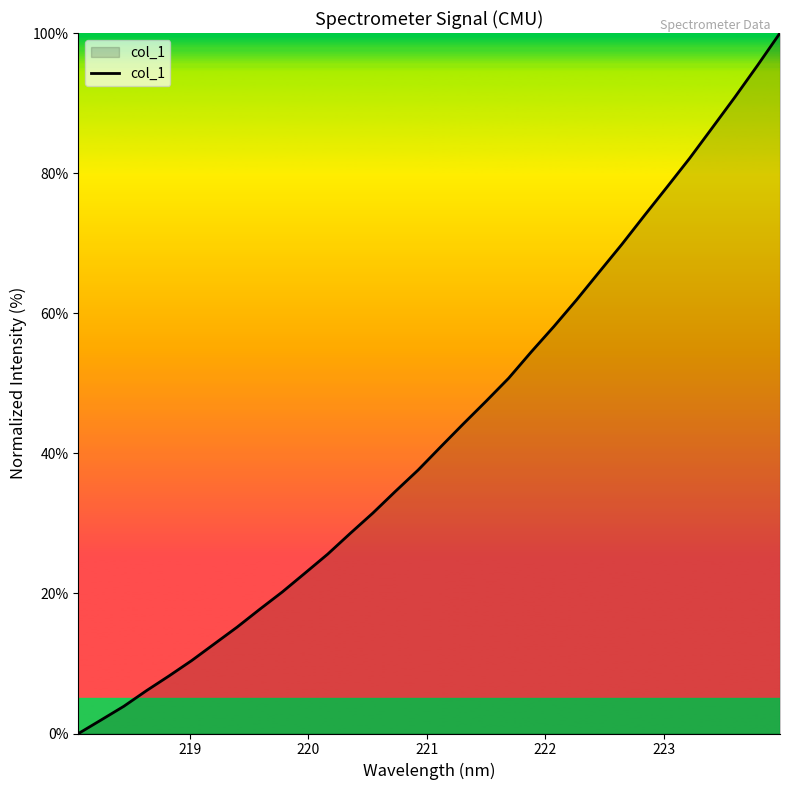

What is the greatest value displayed?

100.0